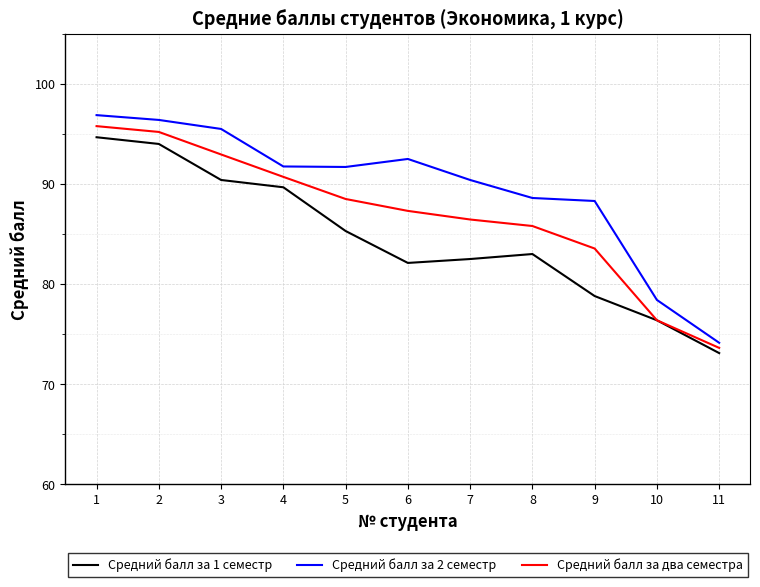

What is the difference between the maximum and minimum values in the Средний балл за 1 семестр series?

21.6